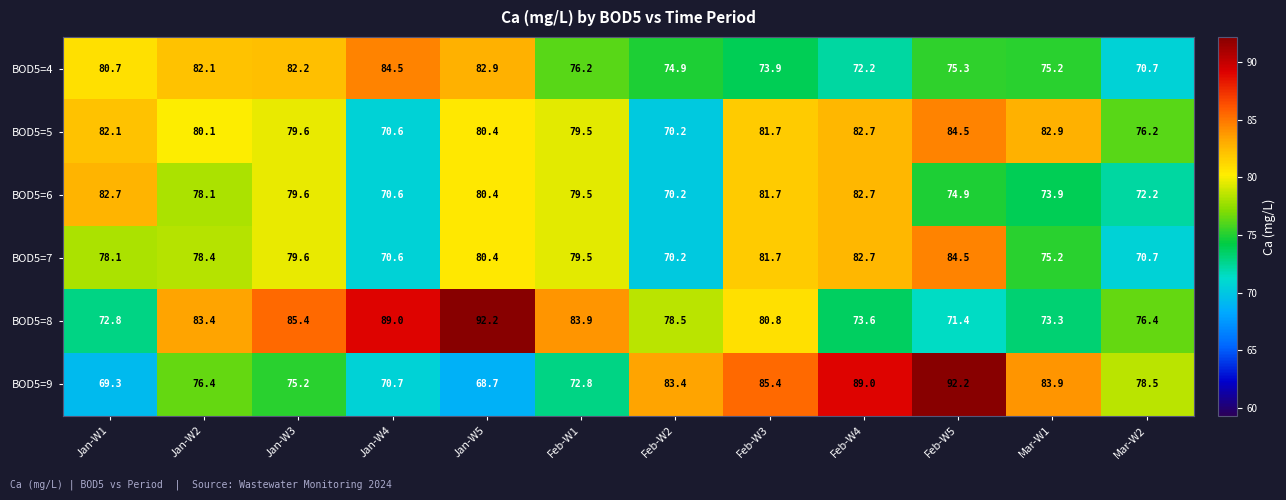

At which label does BOD5=8 first exceed 80?

Jan-W2